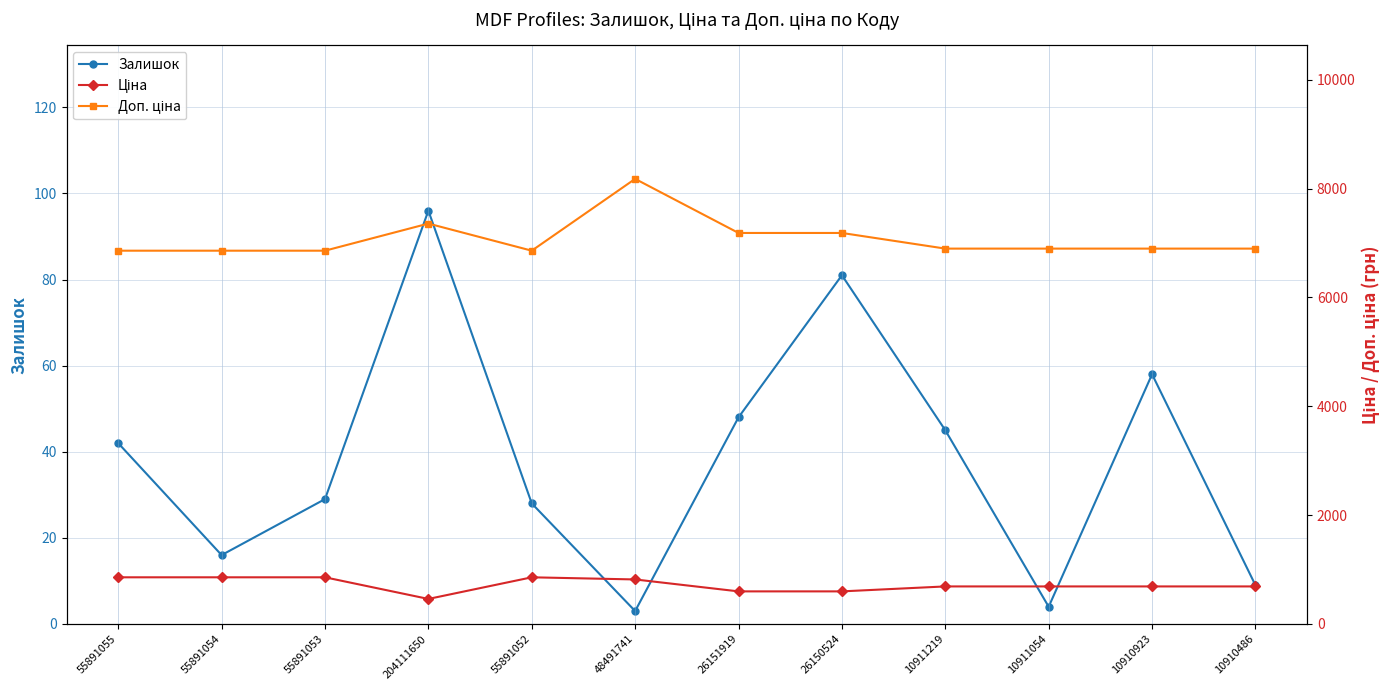

At which label does Ціна reach its minimum?

204111650